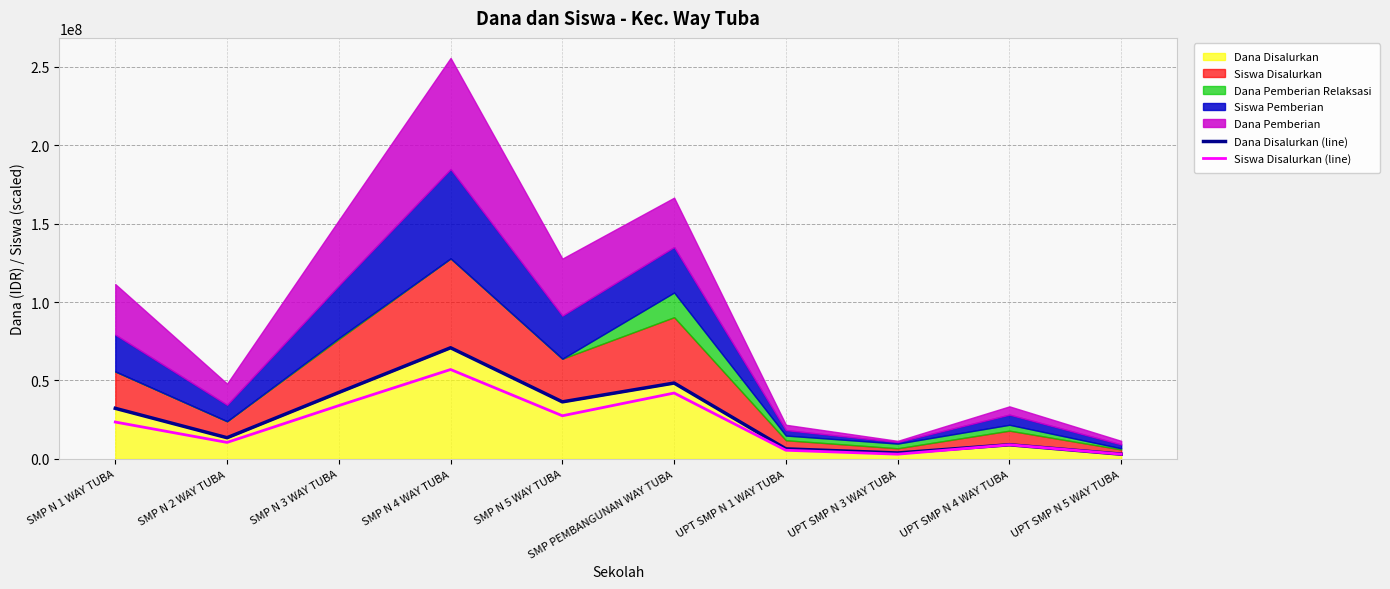

What is the label of the 3rd point from the right?

UPT SMP N 3 WAY TUBA